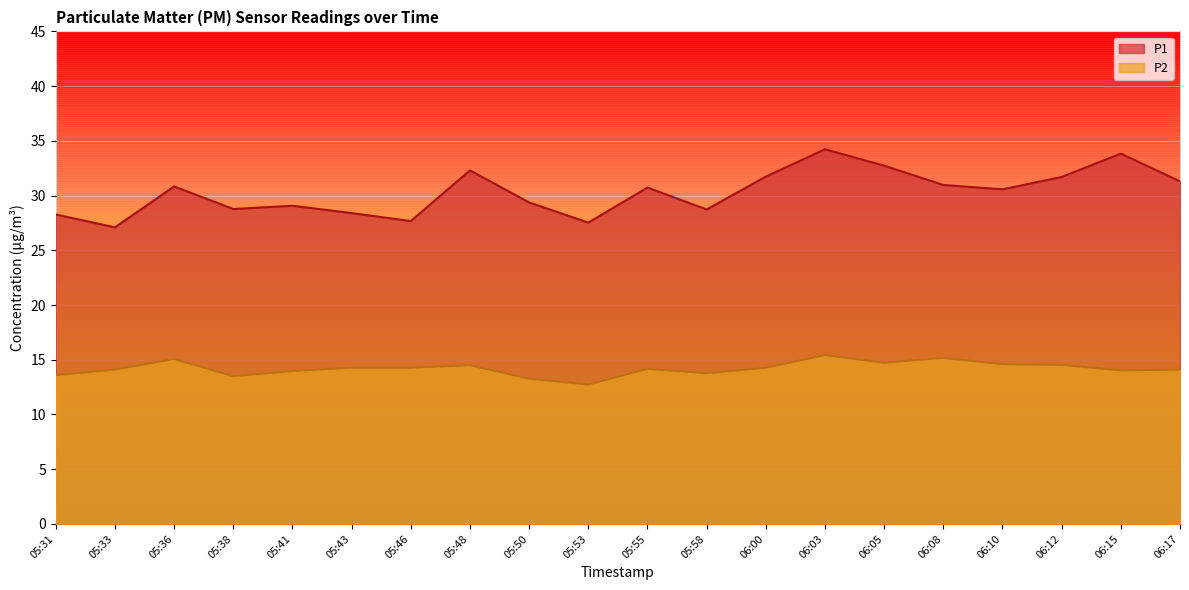

Is the value of P2 at 05:31 greater than the value of P1 at 06:05?

No